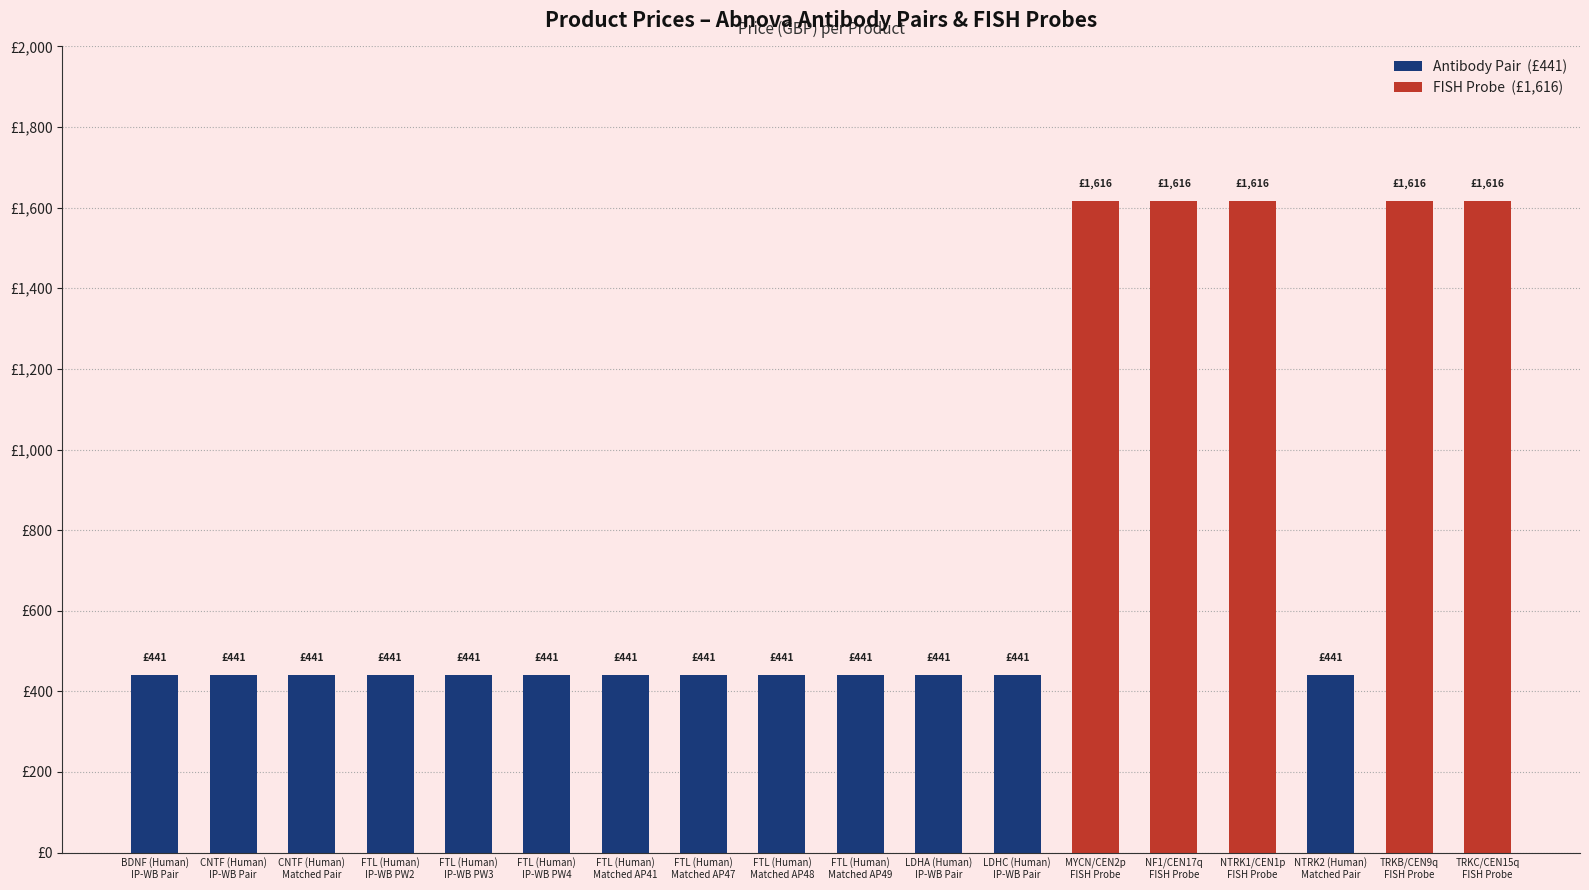

Are the bars horizontal?

No